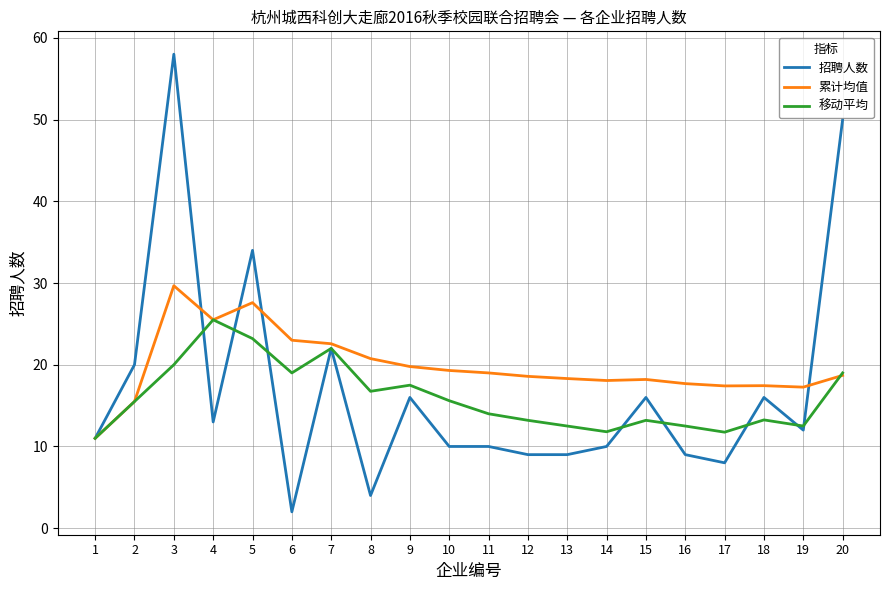

What is the difference between the highest and lowest values at 13?

9.3